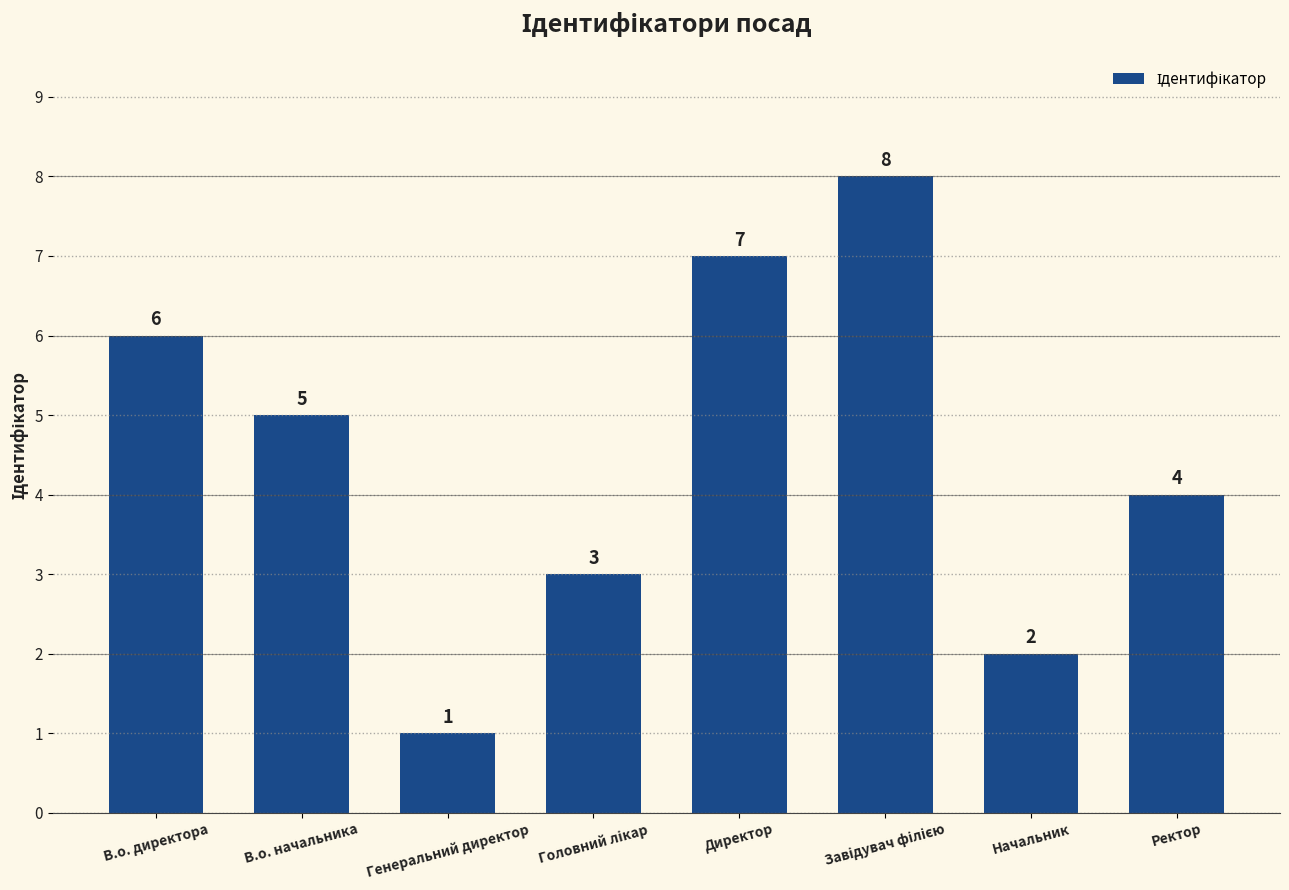

Approximately how many times larger is the value at В.о. директора compared to Ректор?

1.5